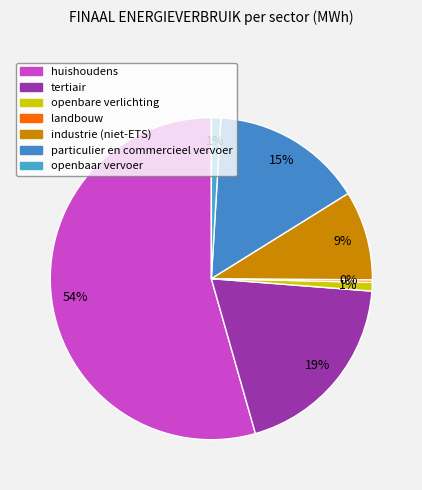

Is it true that openbare verlichting is 10% of the pie?

False